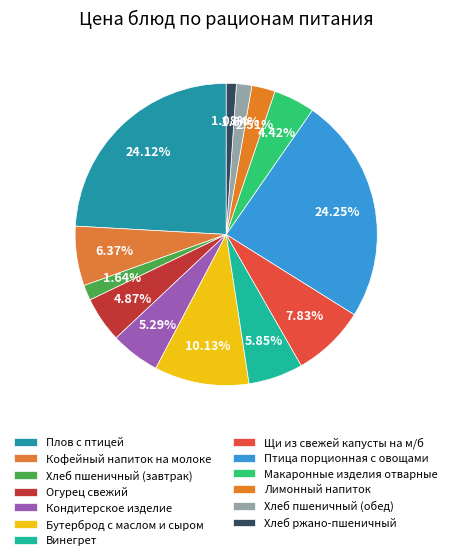

What percentage is the Кофейный напиток на молоке slice, to the nearest percent?

6%